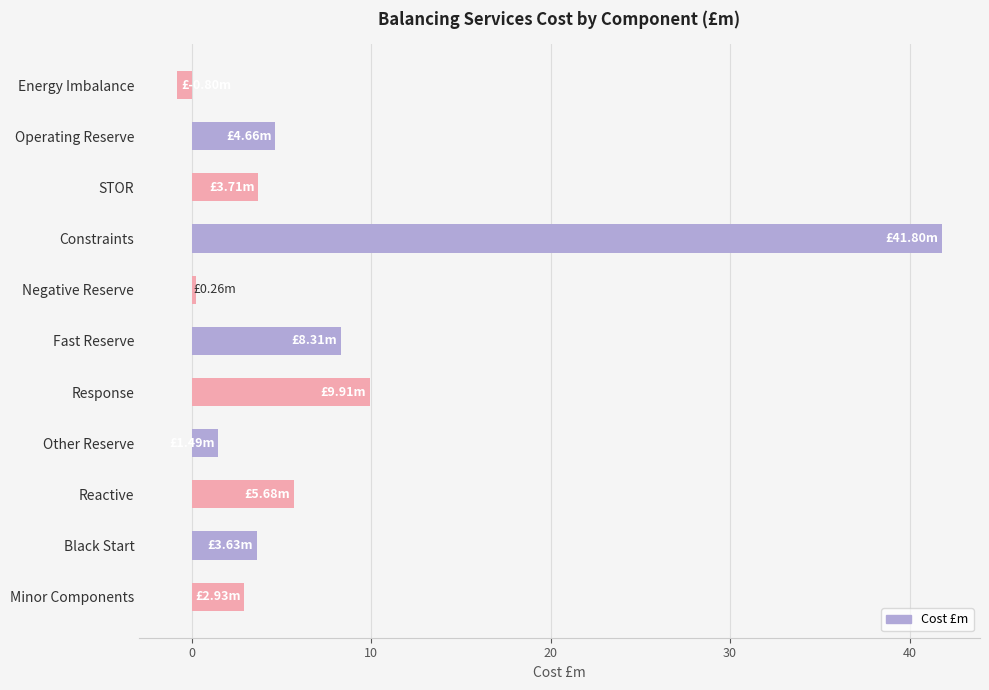

What is the minimum value shown in the chart?

-0.8